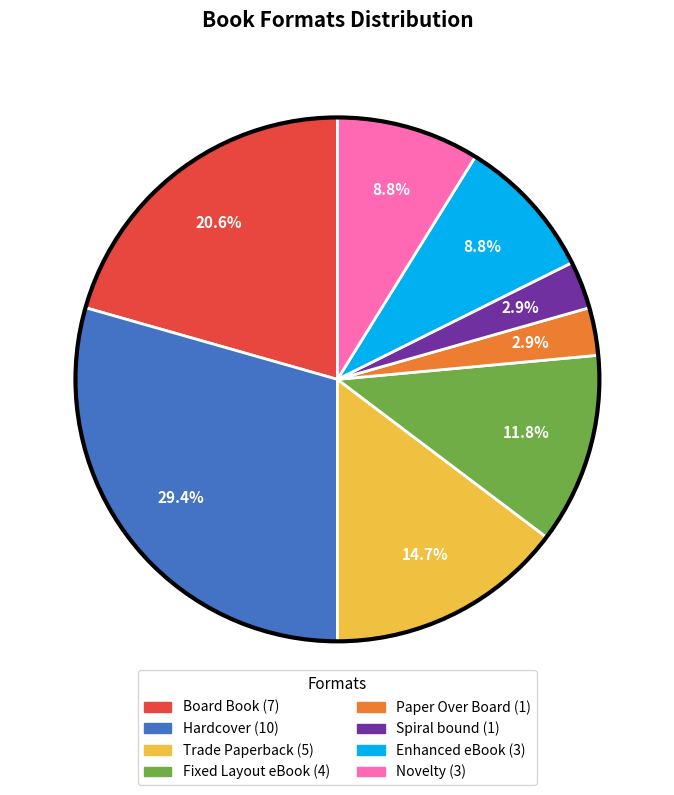

To the nearest percent, what portion does Novelty represent?

9%